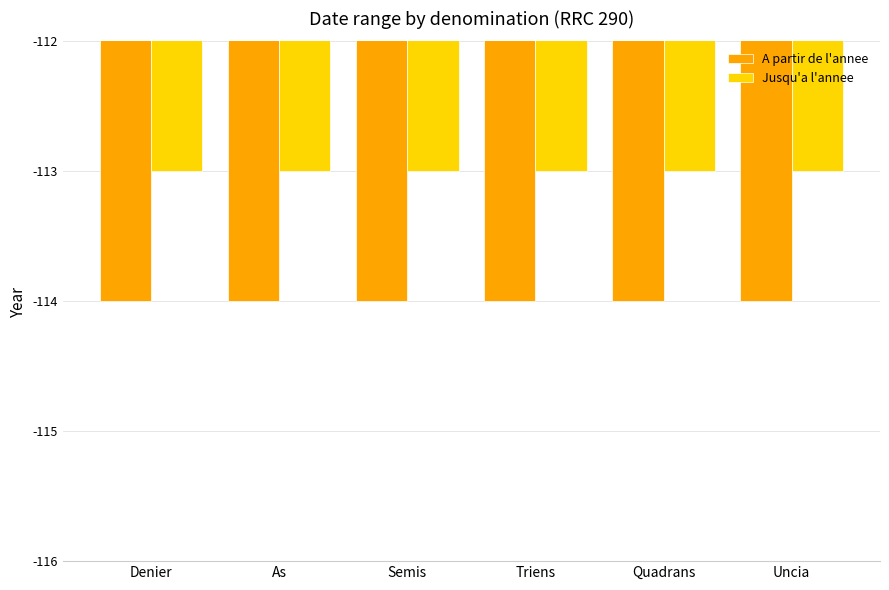

How many groups of bars are there?

6